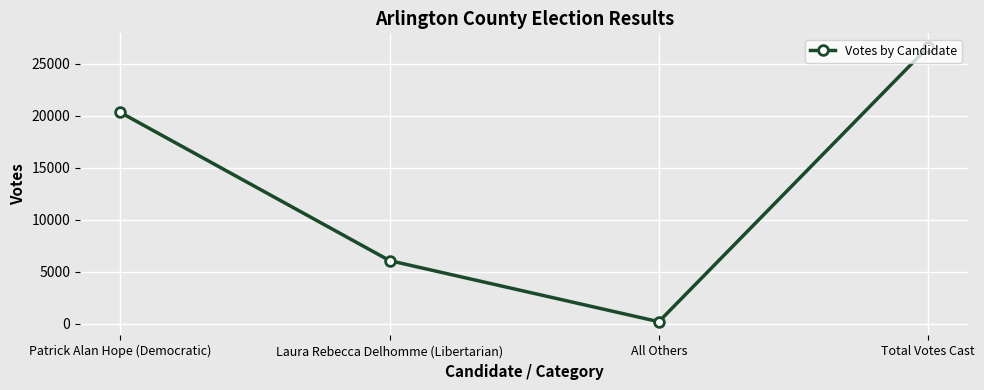

What is the change in value from Laura Rebecca Delhomme (Libertarian) to All Others?

-5870